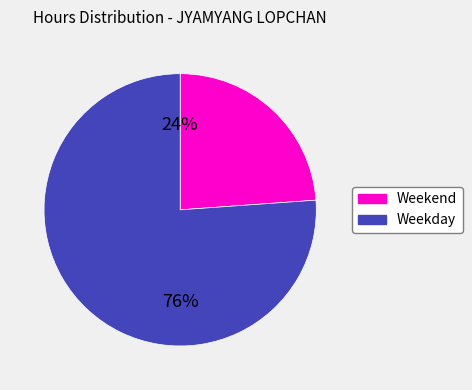

Does any single category account for the majority?

Yes